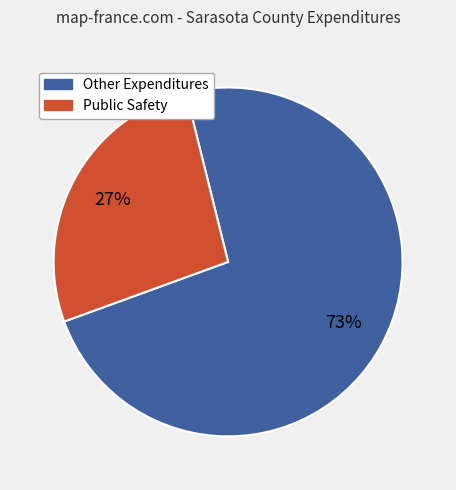

Does Public Safety account for over 50% of the chart?

No